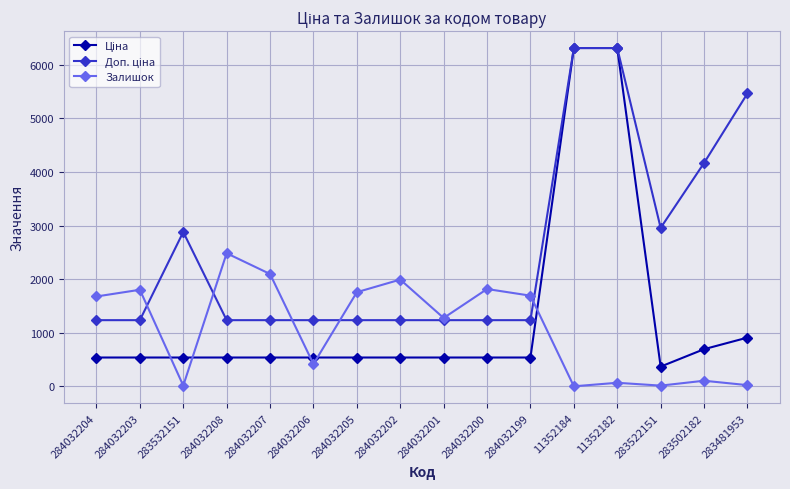

True or false: Залишок has a value of 138.8 at 284032206.

False